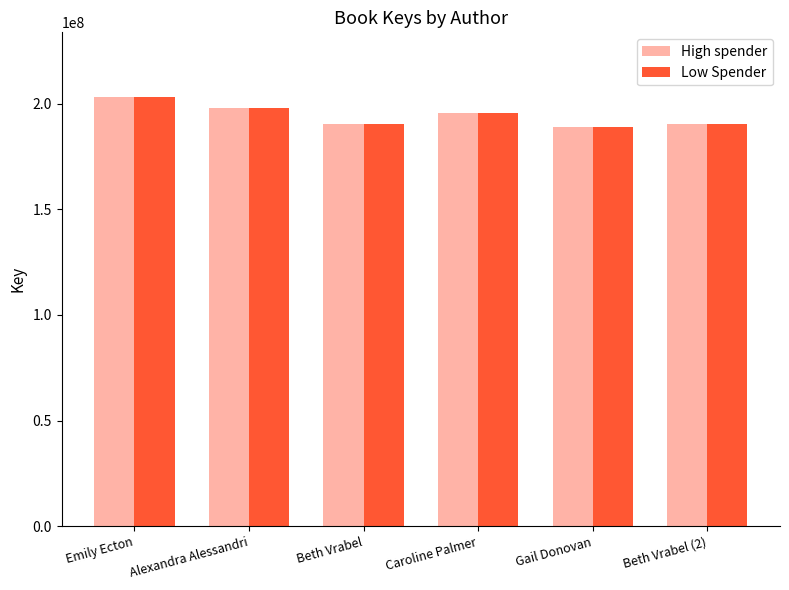

Read the Low Spender value at Beth Vrabel (2), to the nearest 10.

190458220